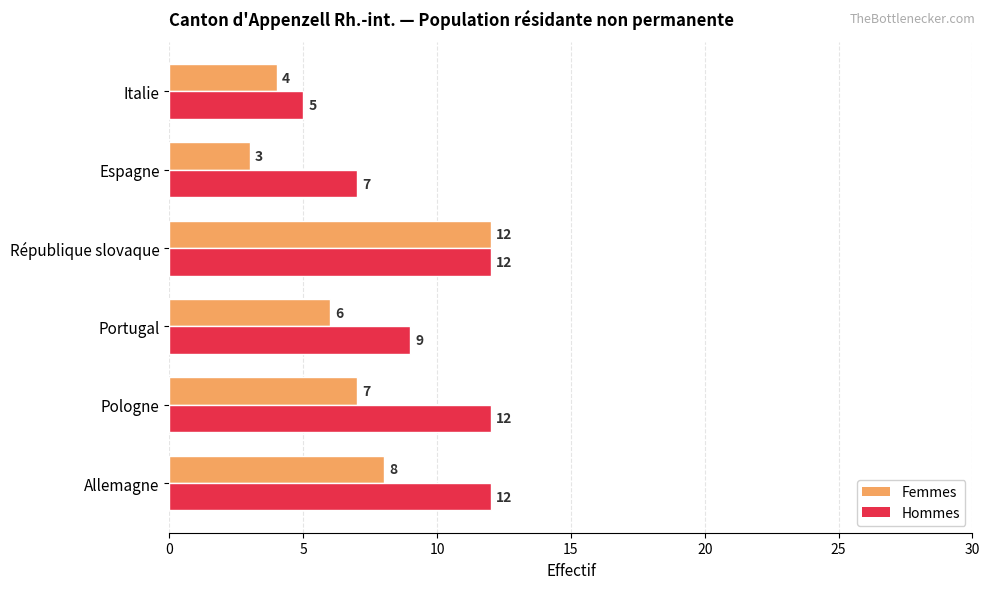

What is the sum of the Femmes values at Espagne and Portugal?

9